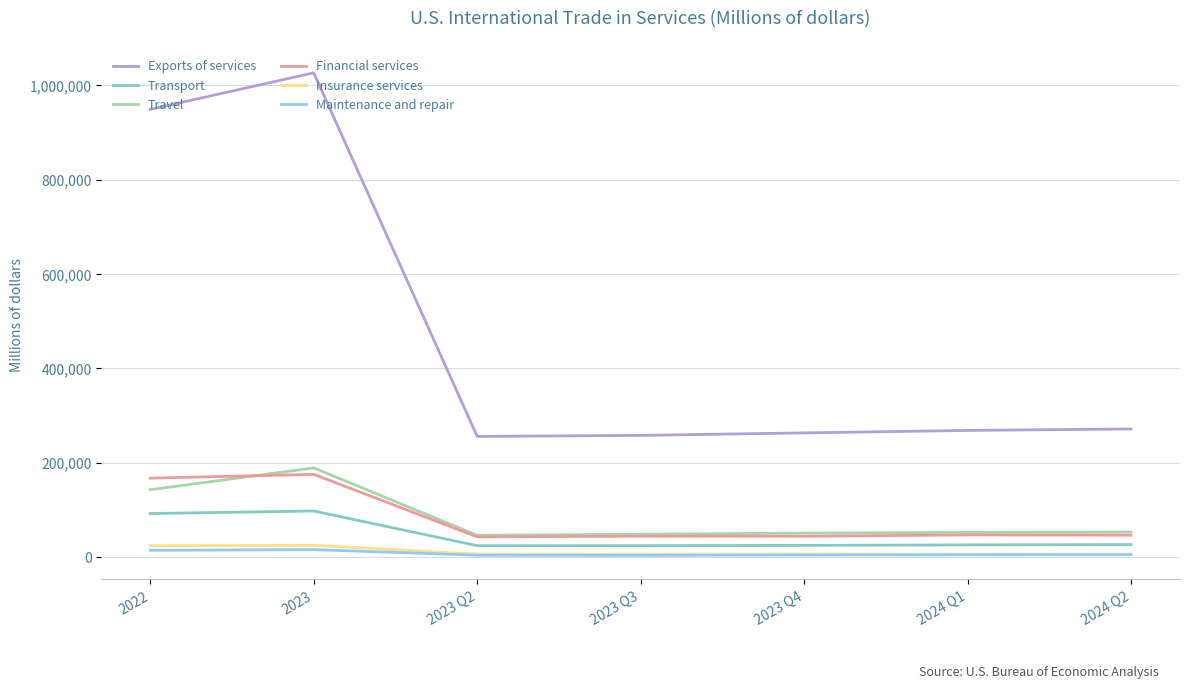

What is the highest value of the Exports of services series?

1026596